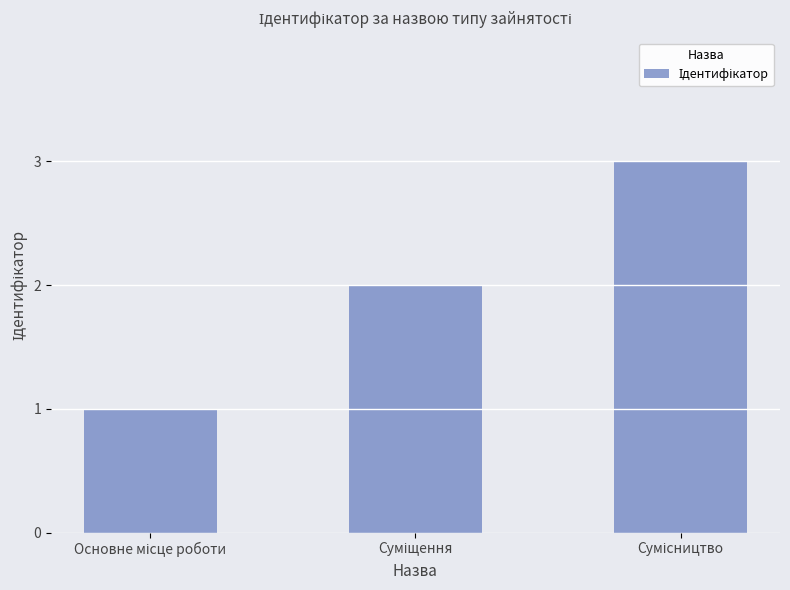

What is the sum of all values?

6